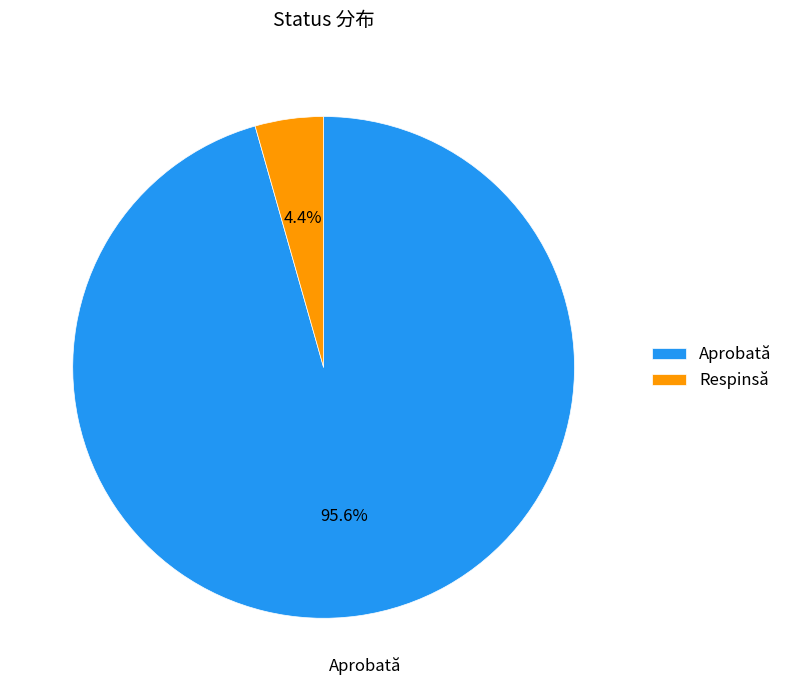

Is it true that Respinsă is 4% of the pie?

True